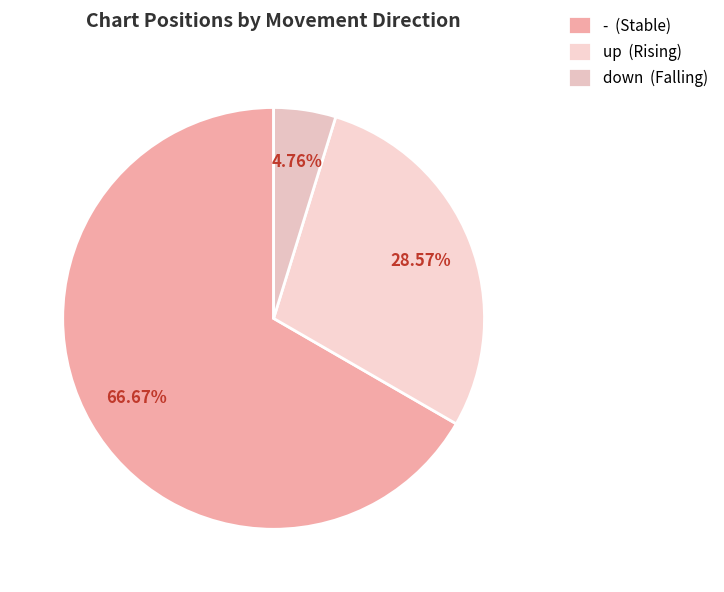

Is the sum of up and - greater than half?

Yes